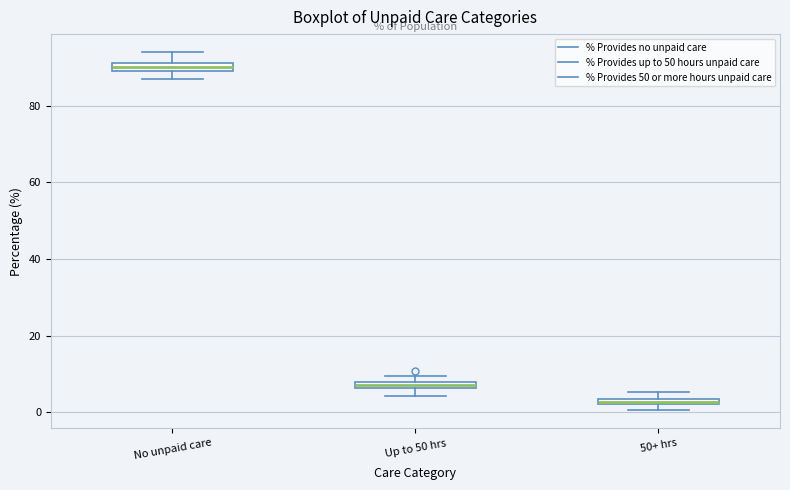

Where does the lower whisker of the box for Up to 50 hrs end on the y-axis? The values are not printed on the chart, so give them approximately, as read against the axis.

4